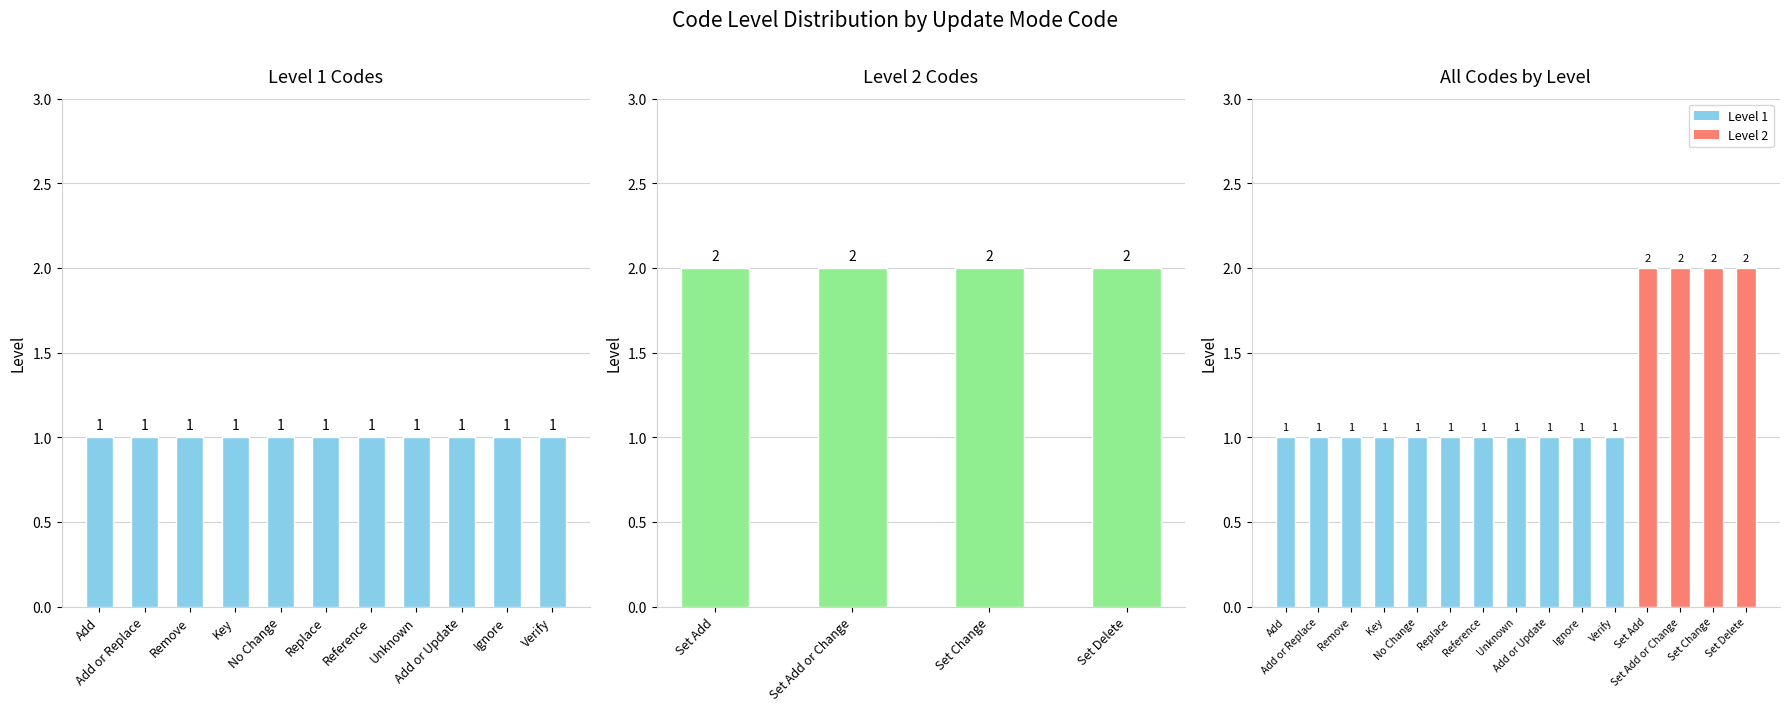

How many values are between 1 and 2?

15